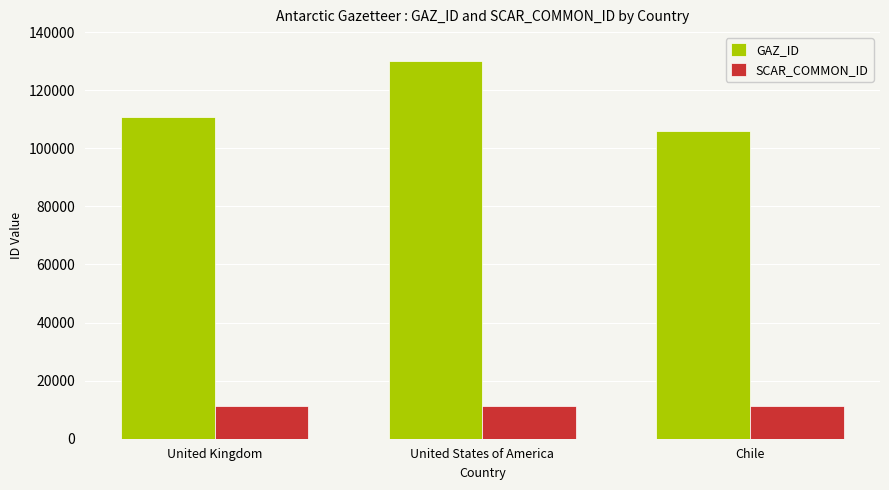

Reading right to left, extract all data points from this chart.

GAZ_ID: Chile=106093	United States of America=130118	United Kingdom=110618
SCAR_COMMON_ID: Chile=11241	United States of America=11241	United Kingdom=11241